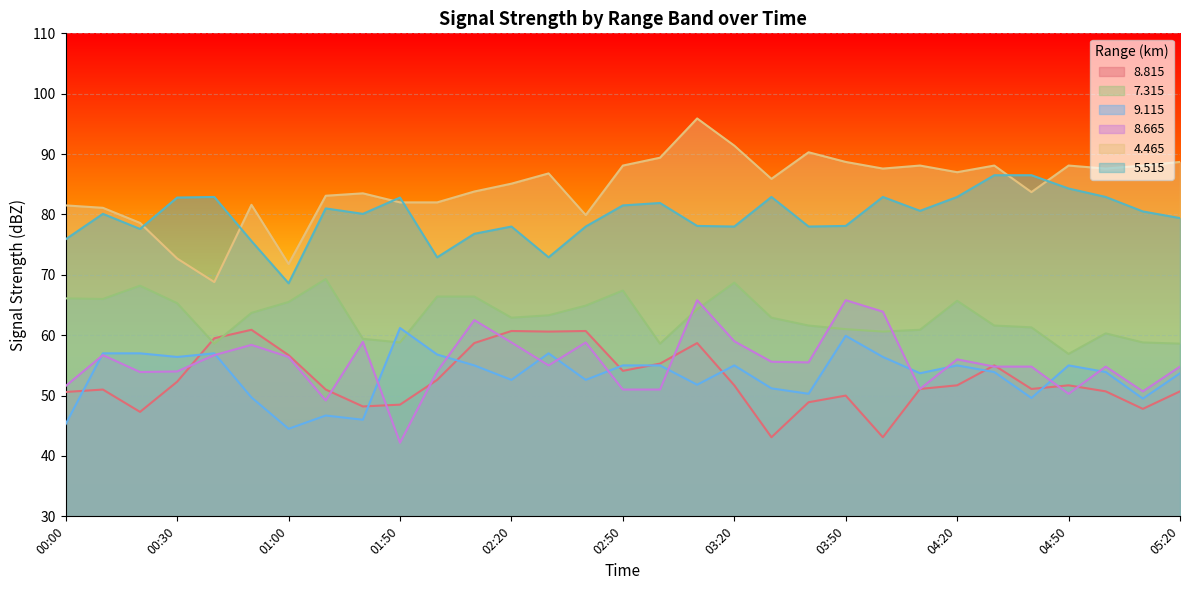

The value of   5.515 at 00:20 is 120.7. True or false?

False